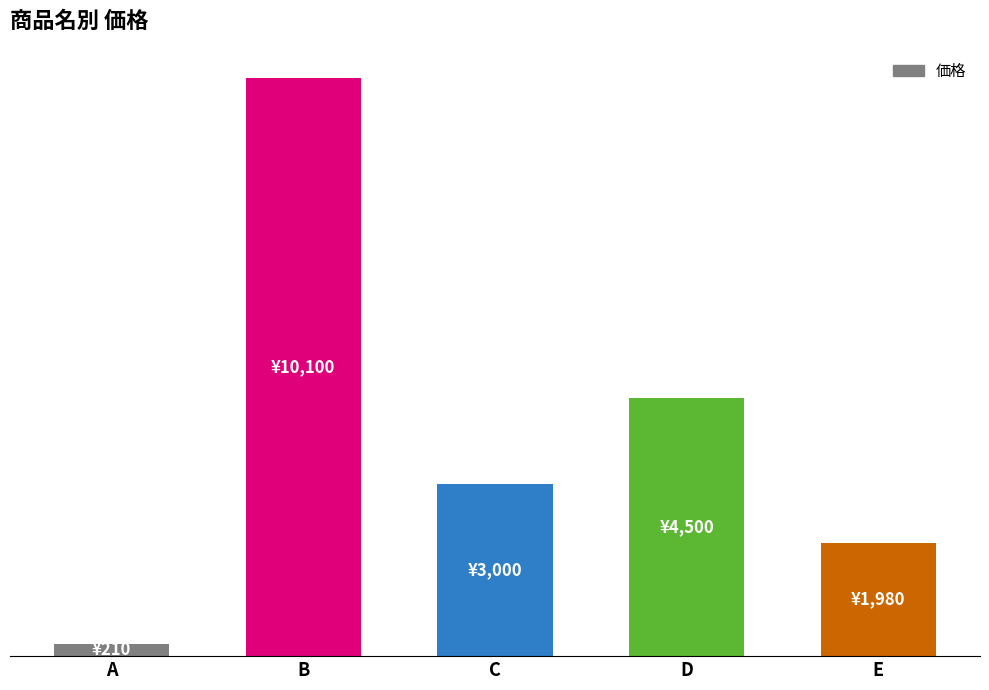

Which has a higher value, A or C?

C